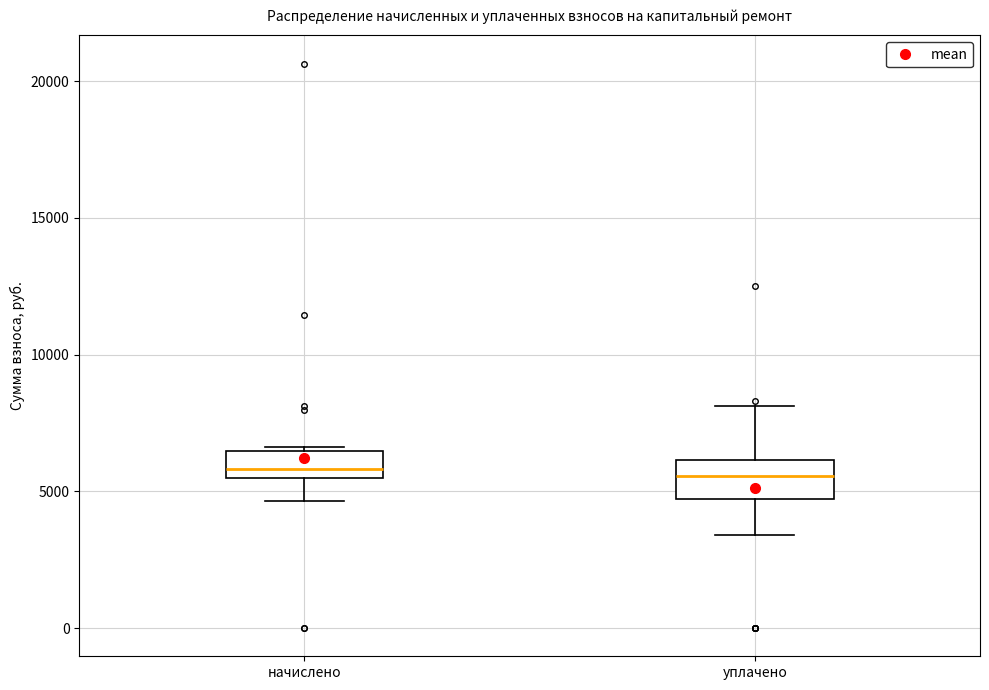

Reading left to right, transcribe this box plot: for each box, give where its median line is, the range the box spans, and where its two whiskers end, as read against the y-axis. The values are not printed on the chart, so give them approximately, as read against the axis.

начислено: median 6000, box 5500 to 6500, whiskers 4500 to 6500 (just above the box's upper edge)
уплачено: median 5500, box 4500 to 6000, whiskers 3500 to 8000